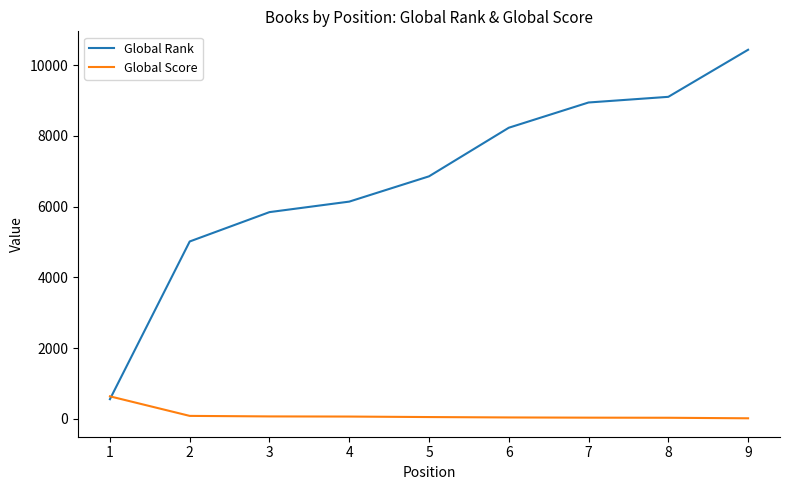

Between 6 and 9, which series saw the biggest shift?

Global Rank